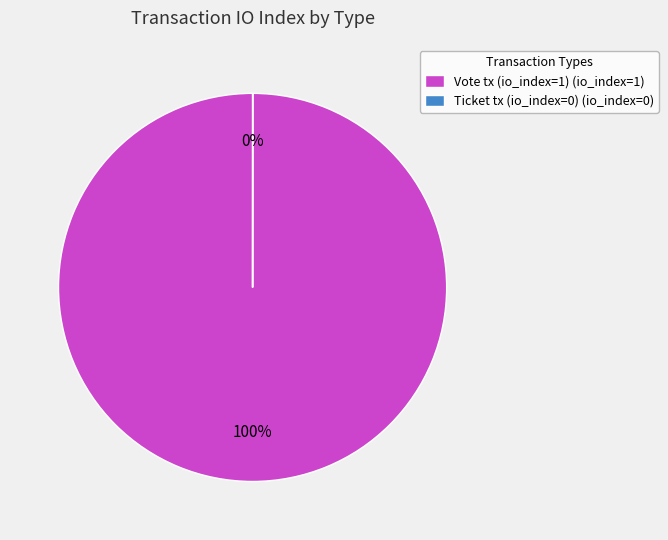

To the nearest percent, what is the average slice percentage?

50%